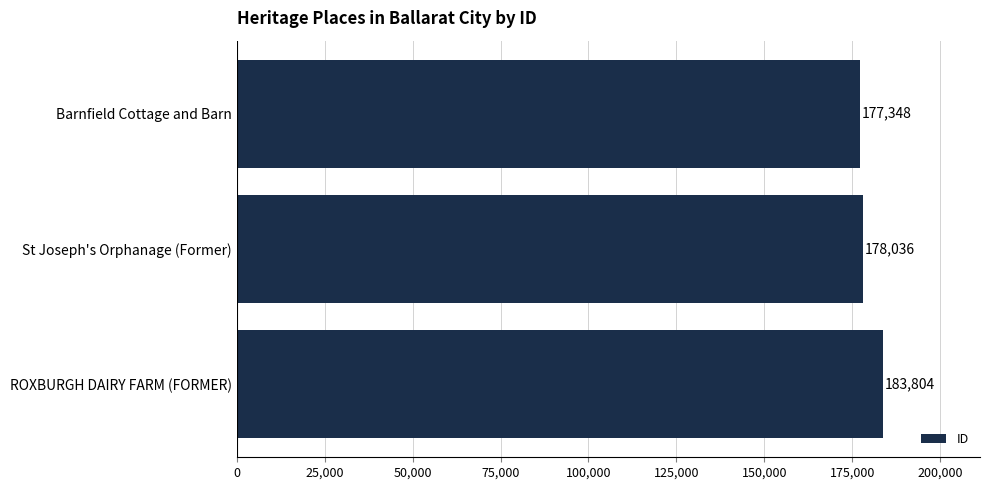

Reading top to bottom, transcribe all the data shown in this chart.

Barnfield Cottage and Barn=177348	St Joseph's Orphanage (Former)=178036	ROXBURGH DAIRY FARM (FORMER)=183804